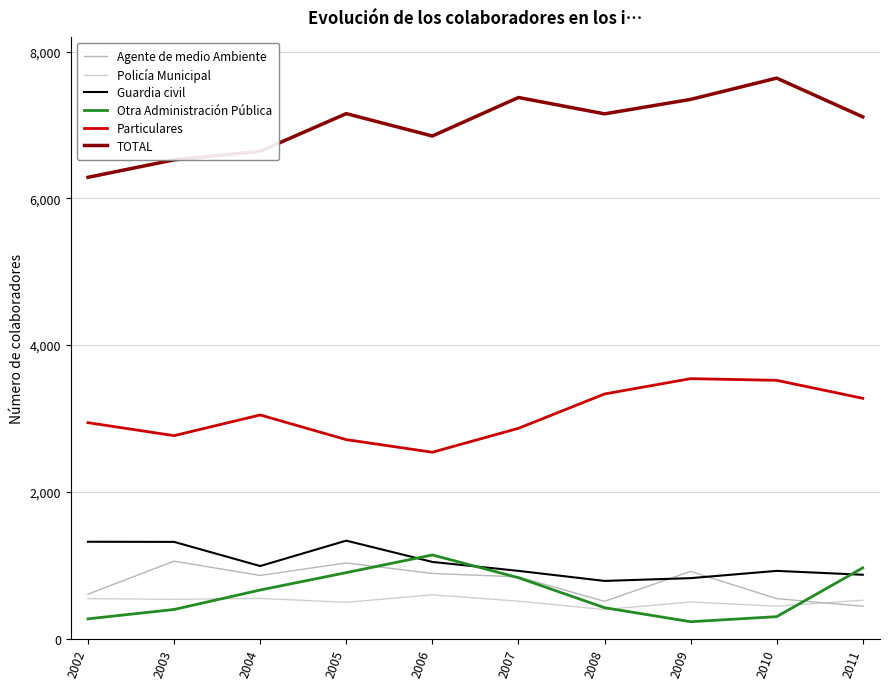

Which category has the lowest value in the Particulares series?

2006